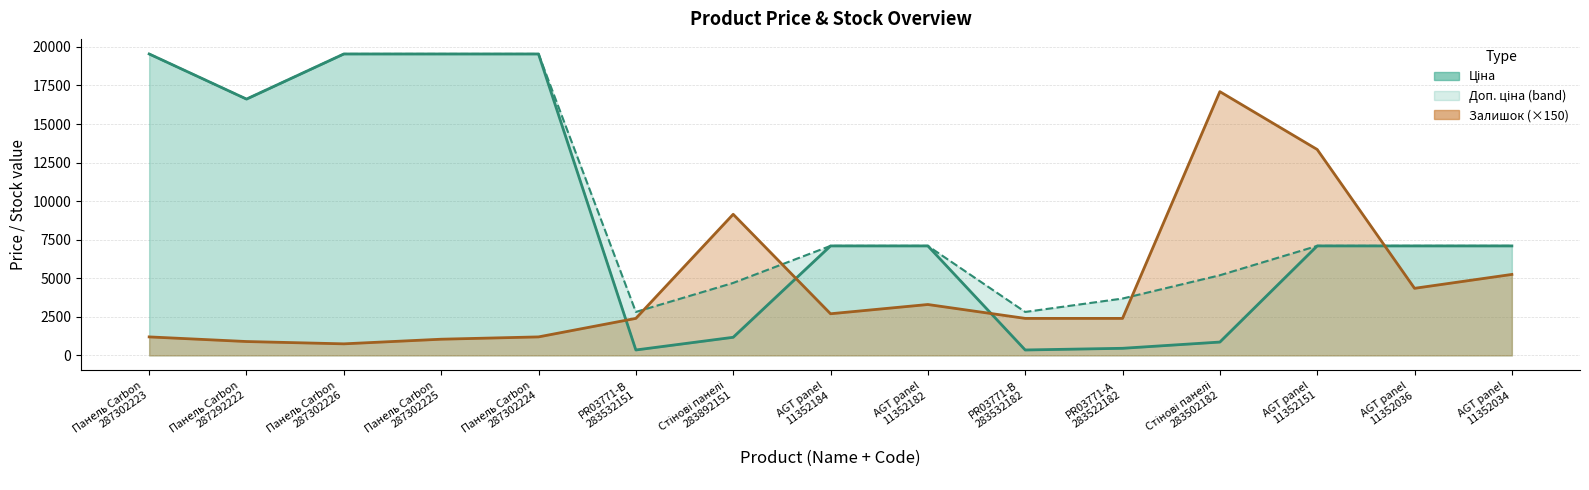

Rank the categories by Ціна value from highest to lowest.

Панель Carbon
287302223, Панель Carbon
287302226, Панель Carbon
287302225, Панель Carbon
287302224, Панель Carbon
287292222, AGT panel
11352184, AGT panel
11352182, AGT panel
11352151, AGT panel
11352036, AGT panel
11352034, Стінові панелі
283892151, Стінові панелі
283502182, PR03771-А
283522182, PR03771-B
283532151, PR03771-B
283532182